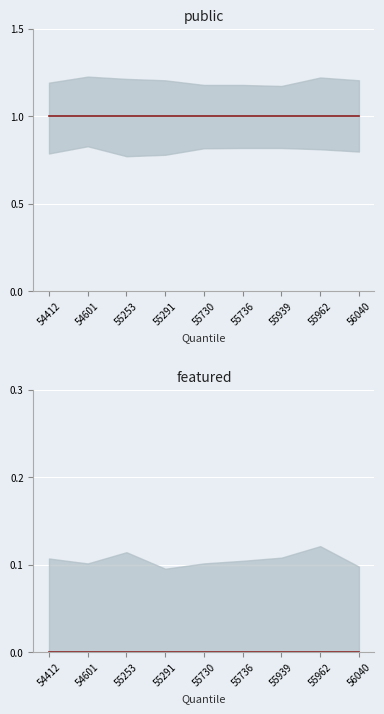

Is the value of featured at 55962 greater than the value of public at 55962?

No